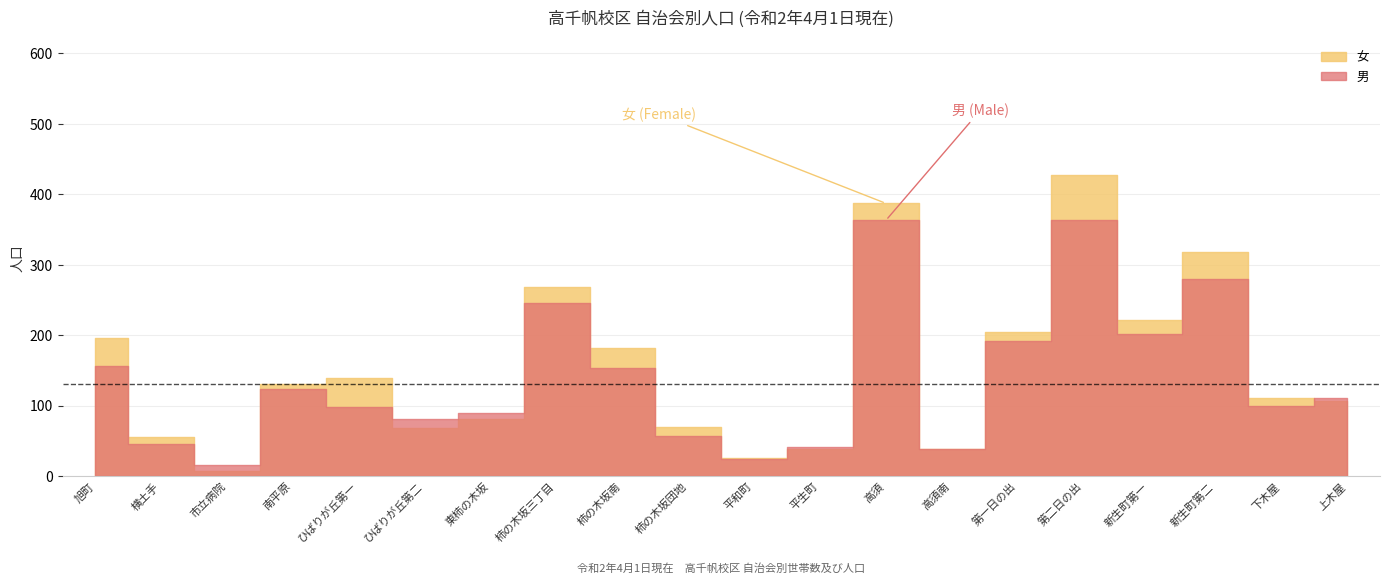

Reading right to left, list all the values displayed in this chart.

男: 111	100	280	201	364	192	39	363	41	24	57	154	245	89	81	98	123	15	45	156
女: 107	111	318	221	427	204	39	387	39	25	70	182	269	81	68	139	130	7	56	196